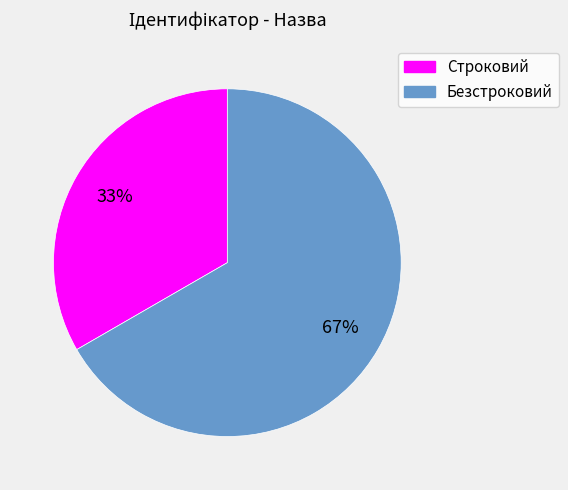

How many segments does this pie chart have?

2